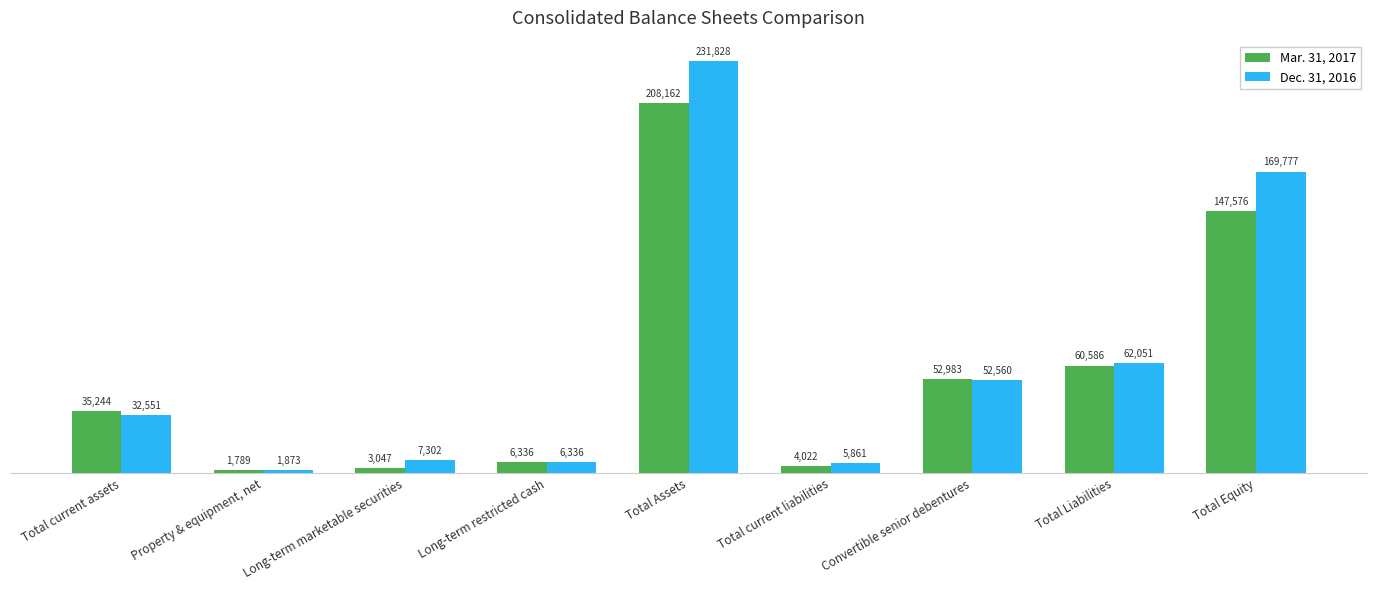

True or false: Mar. 31, 2017 has a value of 69949 at Total Equity.

False